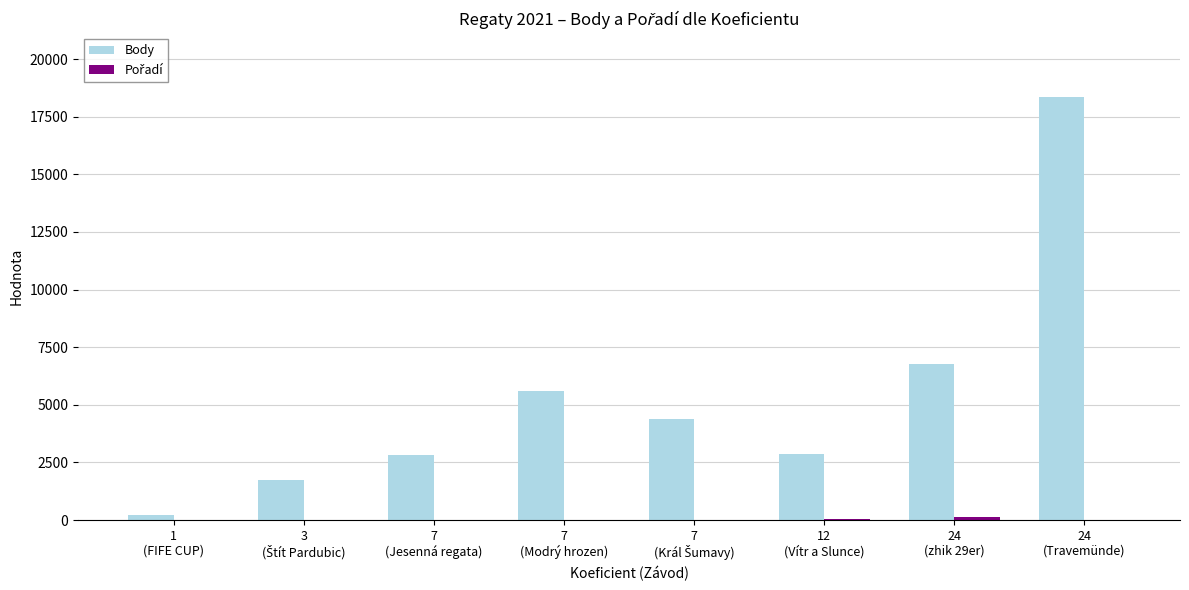

What is the sum of all Body values?

42735